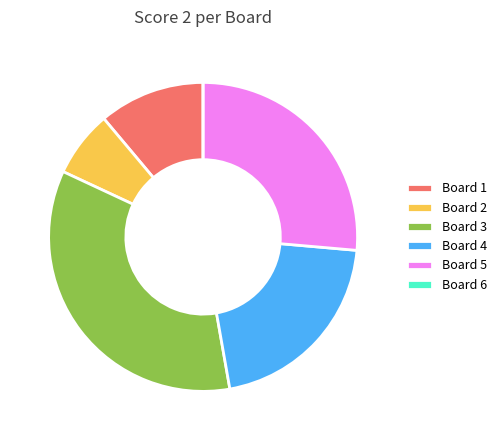

Approximately how many times larger is the value at Board 2 compared to Board 1?

0.6